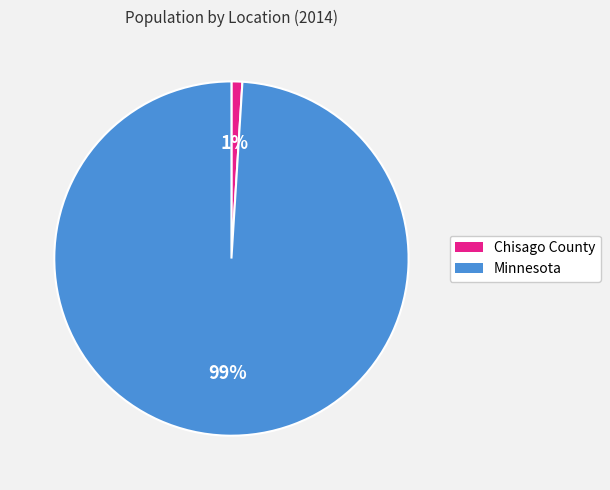

True or false: Minnesota accounts for 92% of the total.

False